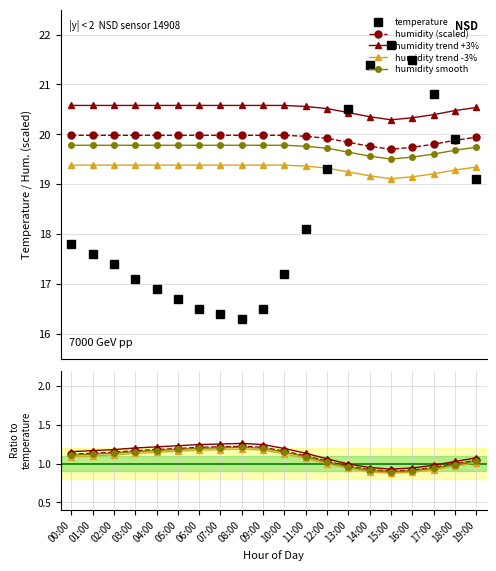

True or false: humidity (scaled) and humidity smooth cross at least once.

False